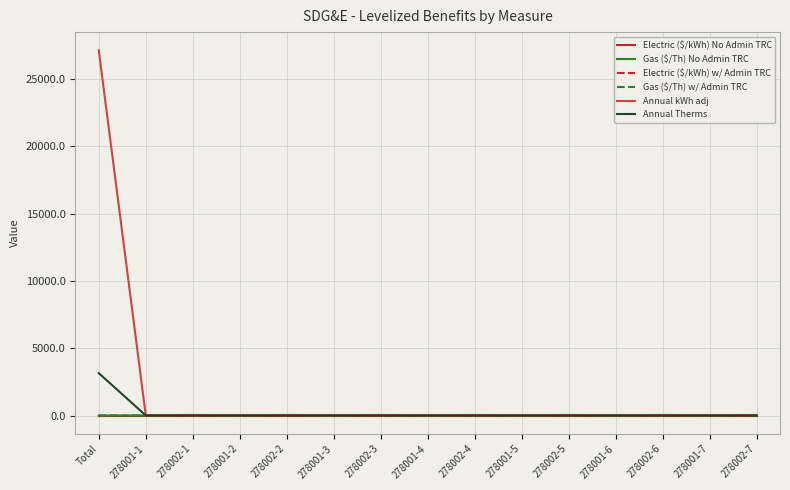

At which category is the sum across all series the highest?

Total